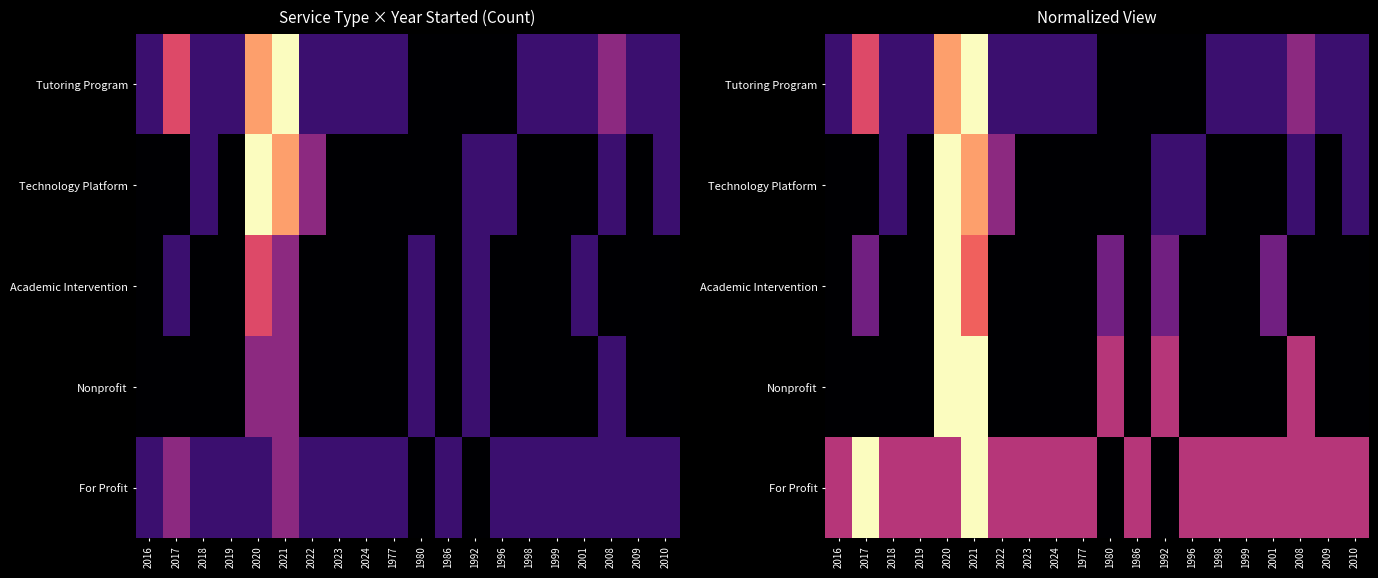

List the labels in order of Tutoring Program value, largest first.

2021, 2020, 2017, 2008, 2016, 2018, 2019, 2022, 2023, 2024, 1977, 1998, 1999, 2001, 2009, 2010, 1980, 1986, 1992, 1996